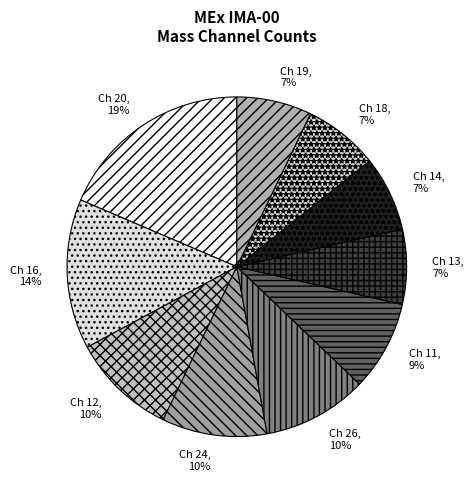

How many segments does this pie chart have?

10